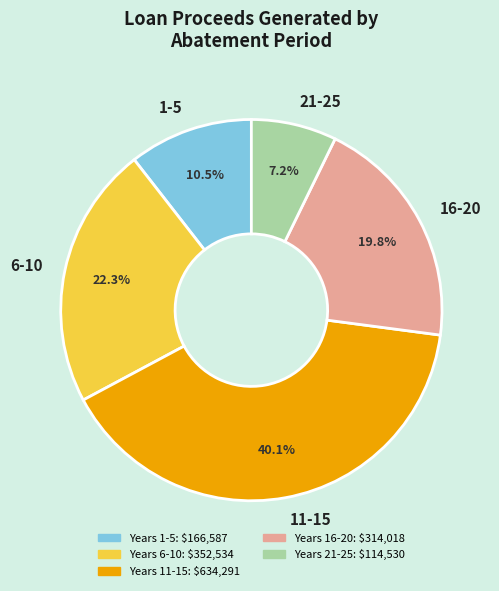

Combined, what portion of the pie is 11-15 and 21-25?

47.3%